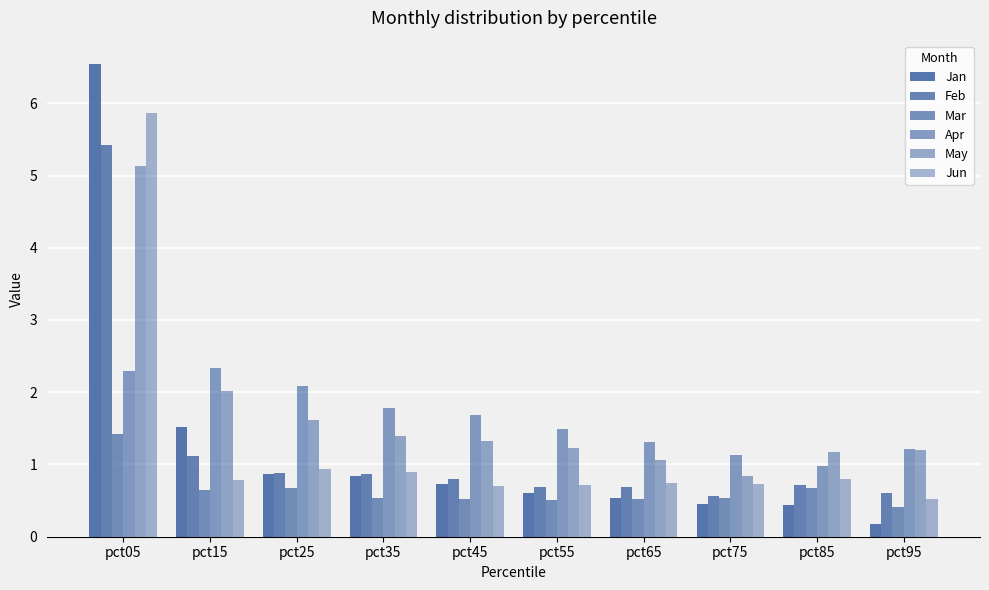

Rank the series at pct05 from lowest to highest value.

Mar, Apr, May, Feb, Jun, Jan